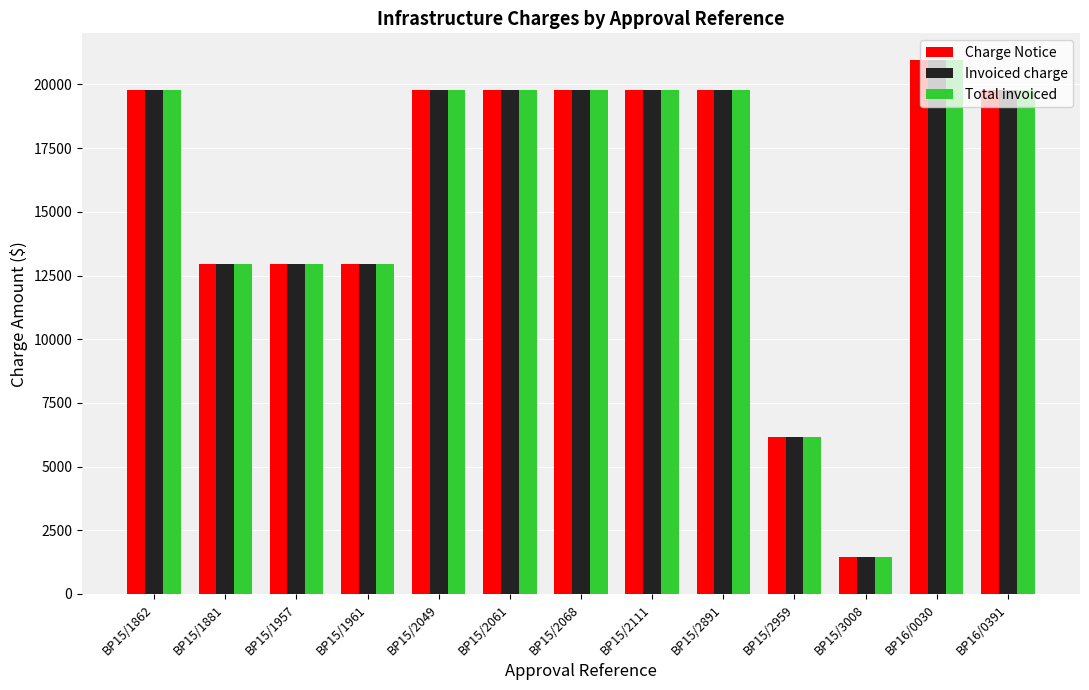

What is the value of the Total invoiced bar at the 4th from the left?

12970